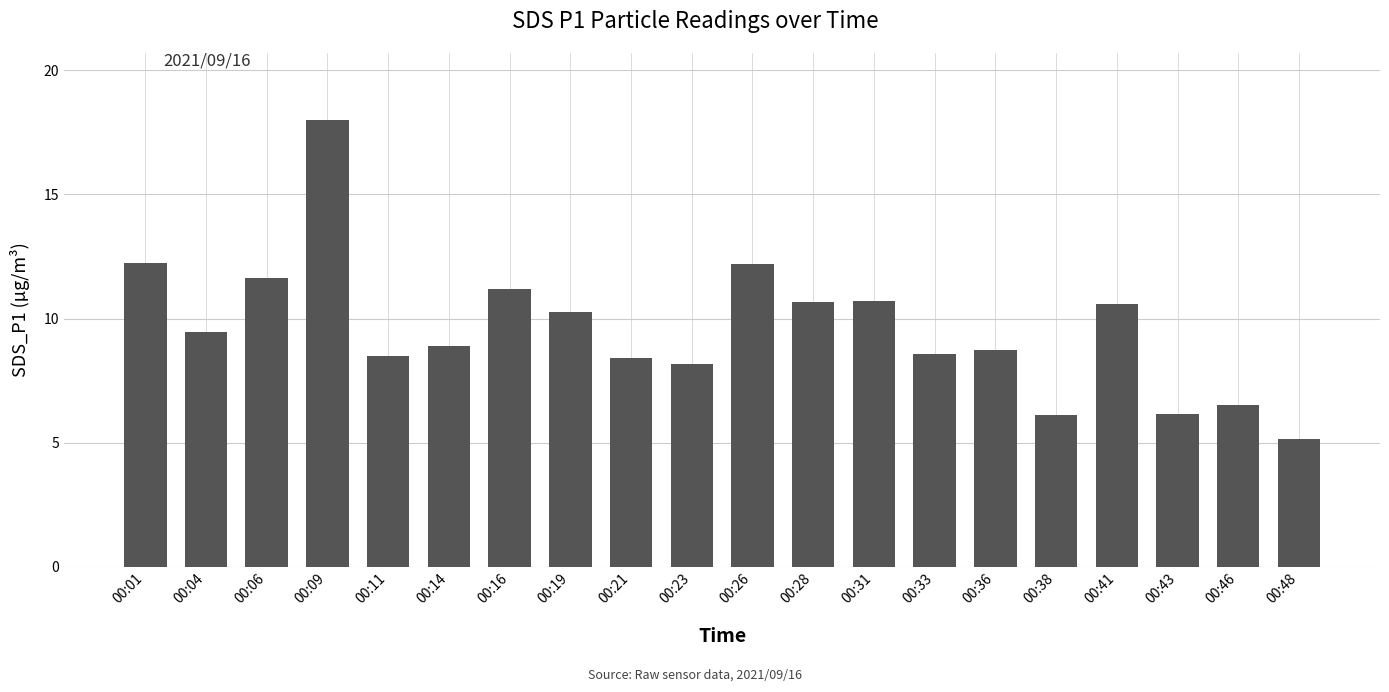

What is the change in value from 00:43 to 00:46?

+0.4